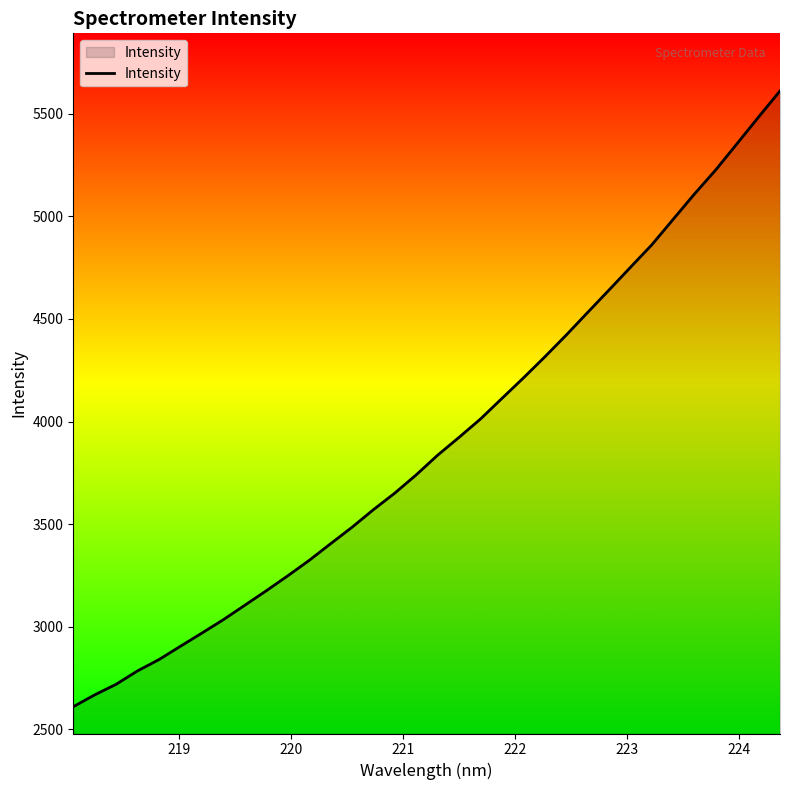

Count the number of values greater than 3836.

17